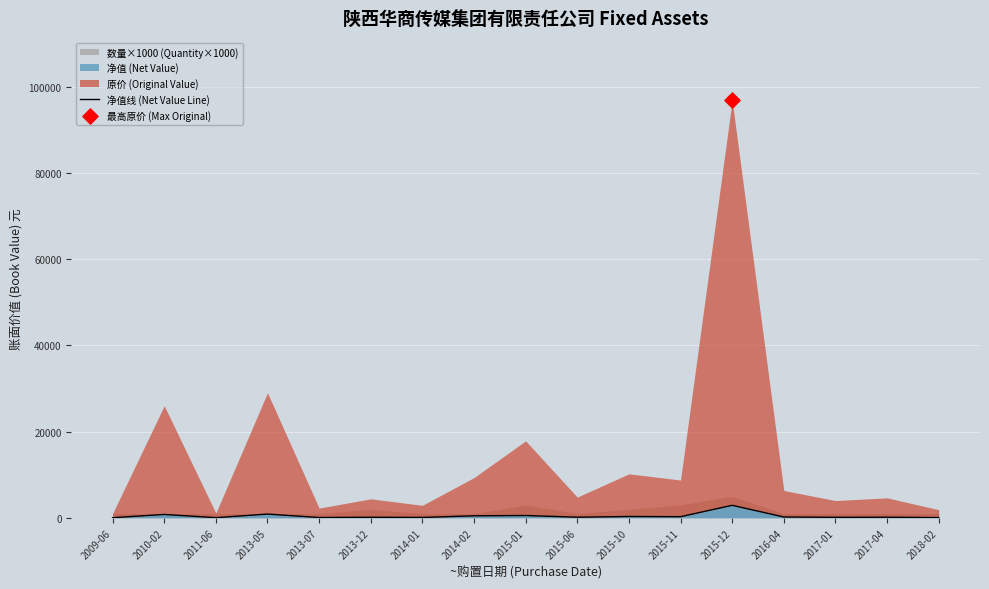

Which has a higher value, 2016-04 or 2017-01?

2016-04